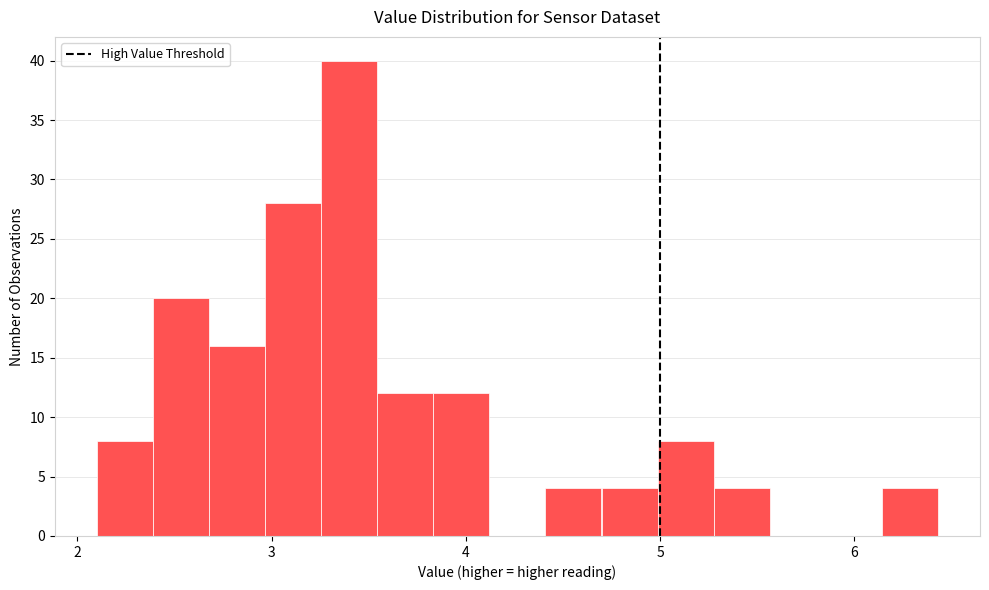

Read against the x-axis, roughly where is the centre of the tallest bar?

3.4